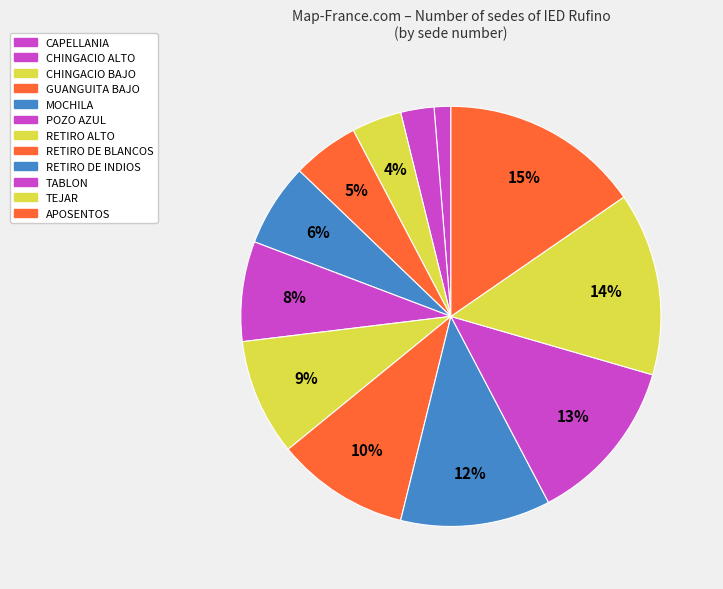

How many segments does this pie chart have?

12